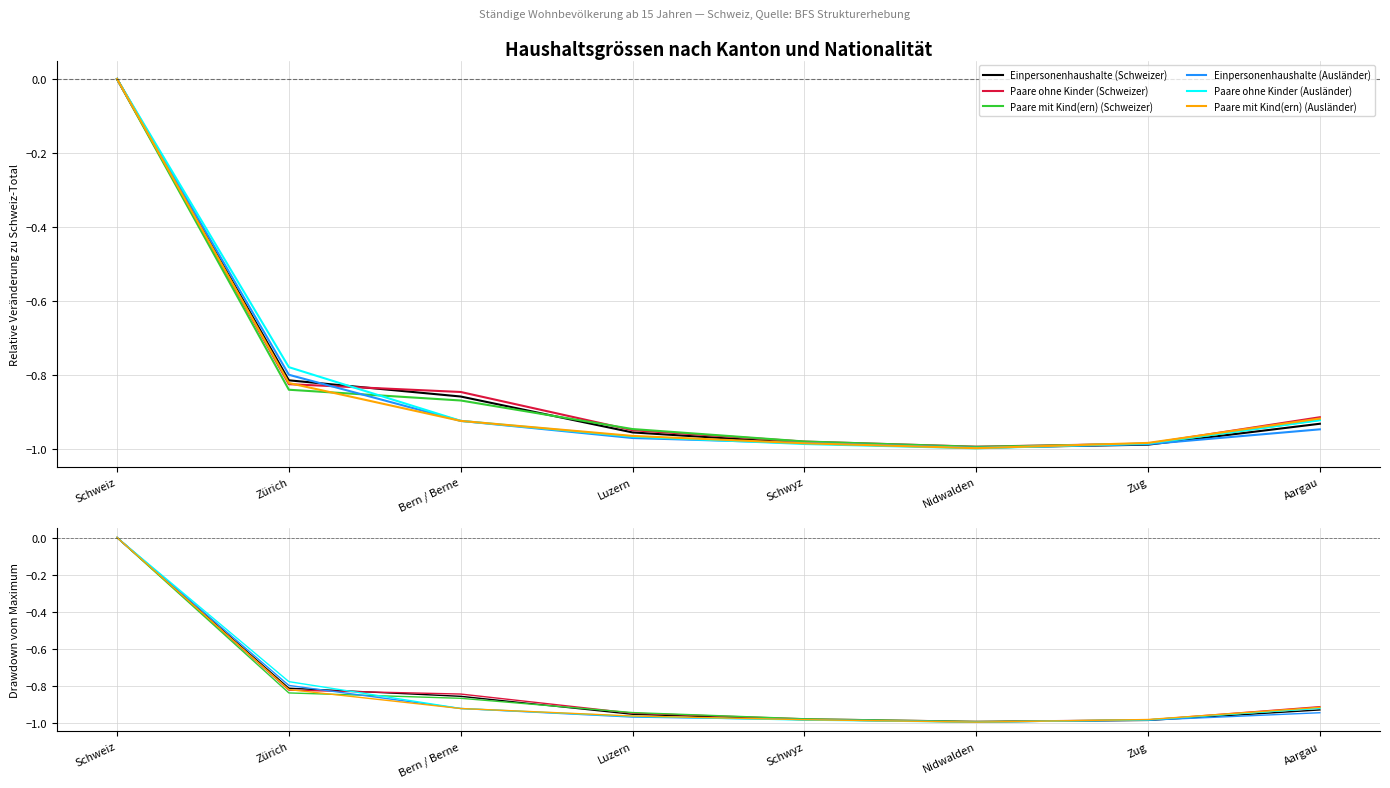

The value of Einpersonenhaushalte (Ausländer) at Zug is -1.0. True or false?

True